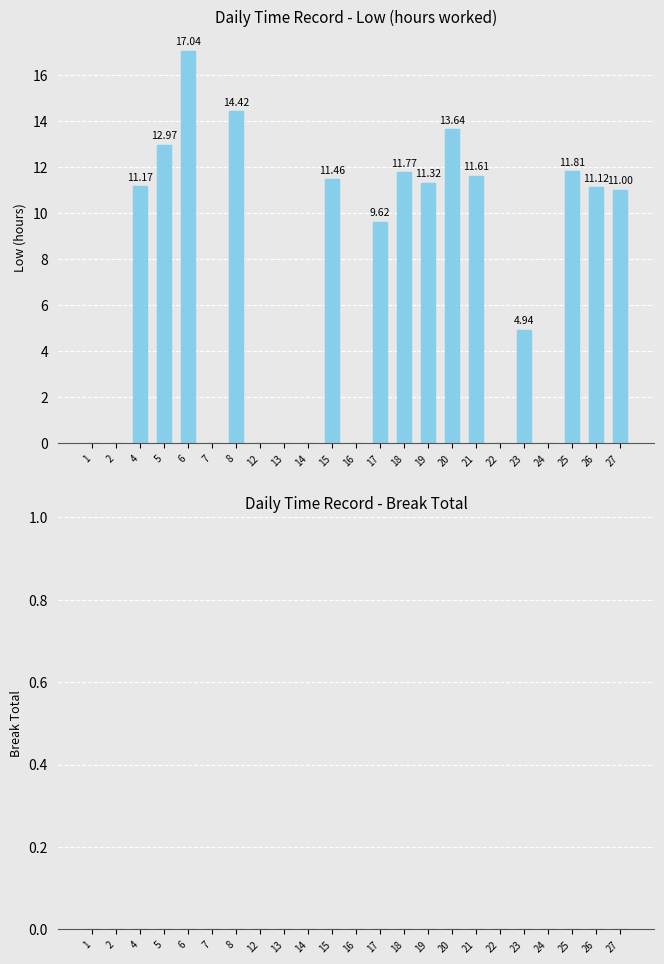

What is the sum of all values?

163.9